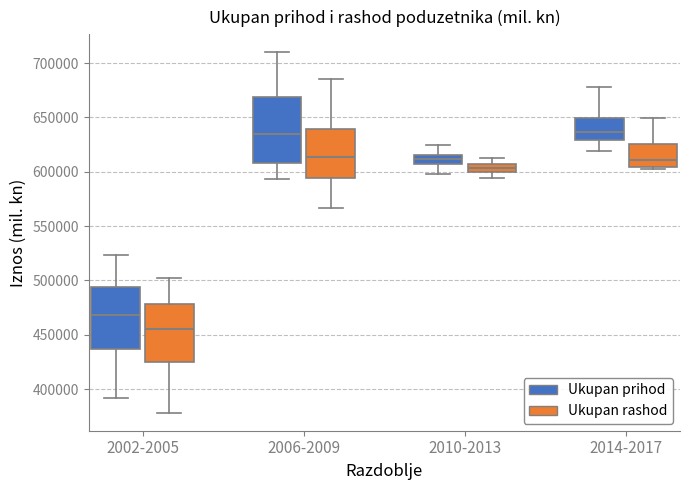

Reading left to right, read every box against the y-axis: the position of its median line, the range the box covers, and the ends of its whiskers. The values are not printed on the chart, so give them approximately, as read against the axis.

2002-2005 (Ukupan prihod): median 470000, box 435000 to 495000, whiskers 390000 to 525000
2002-2005 (Ukupan rashod): median 455000, box 425000 to 480000, whiskers 380000 to 500000
2006-2009 (Ukupan prihod): median 635000, box 610000 to 670000, whiskers 595000 to 710000
2006-2009 (Ukupan rashod): median 615000, box 595000 to 640000, whiskers 565000 to 685000
2010-2013 (Ukupan prihod): median 610000, box 605000 to 615000, whiskers 600000 to 625000
2010-2013 (Ukupan rashod): median 605000 (inside the box), box 600000 to 605000, whiskers 595000 to 610000
2014-2017 (Ukupan prihod): median 635000, box 630000 to 650000, whiskers 620000 to 680000
2014-2017 (Ukupan rashod): median 610000, box 605000 to 625000, whiskers 600000 to 650000